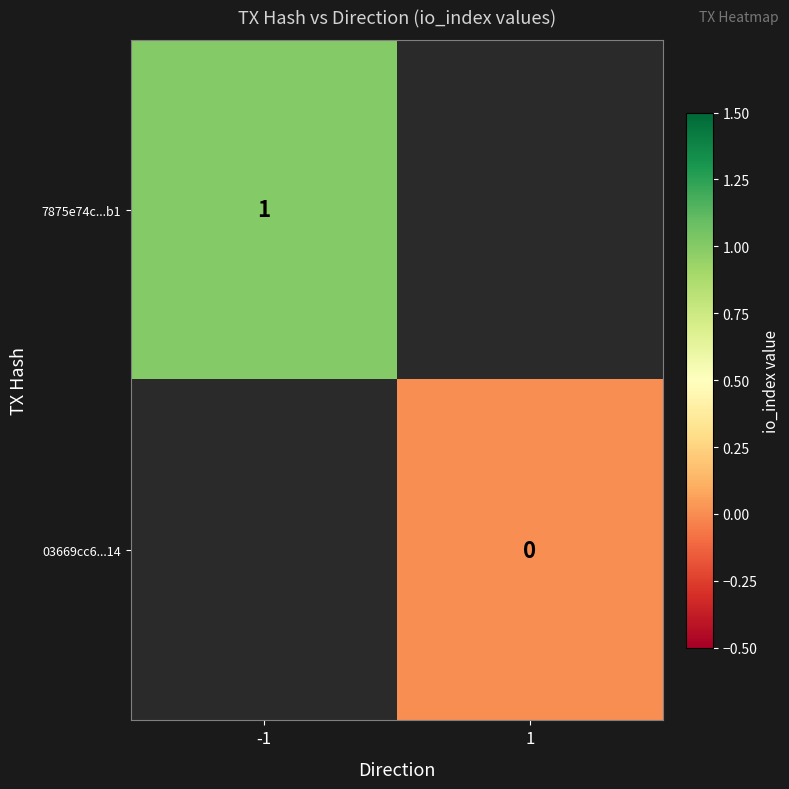

Is the value of 7875e74c...b1 at -1 greater than the value of 03669cc6...14 at 1?

Yes